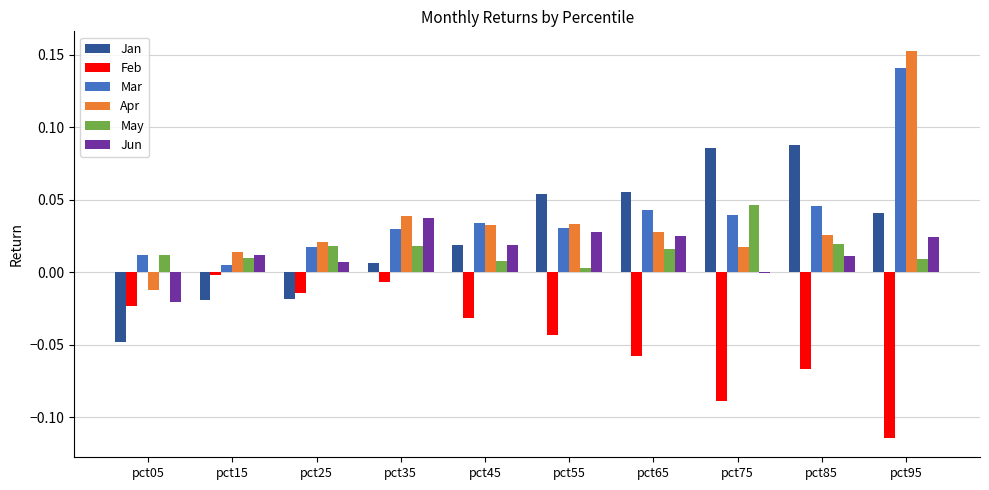

At which category is the sum across all series the highest?

pct95